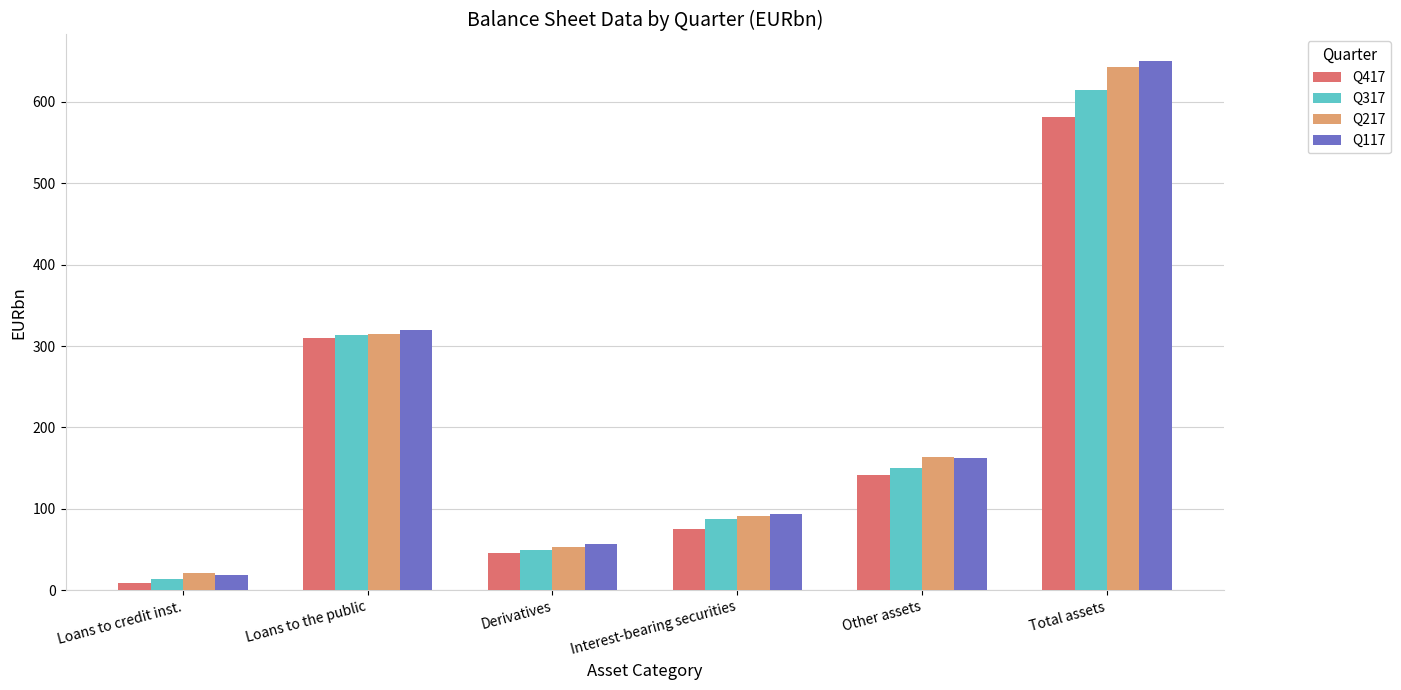

What position from the right is Derivatives?

4